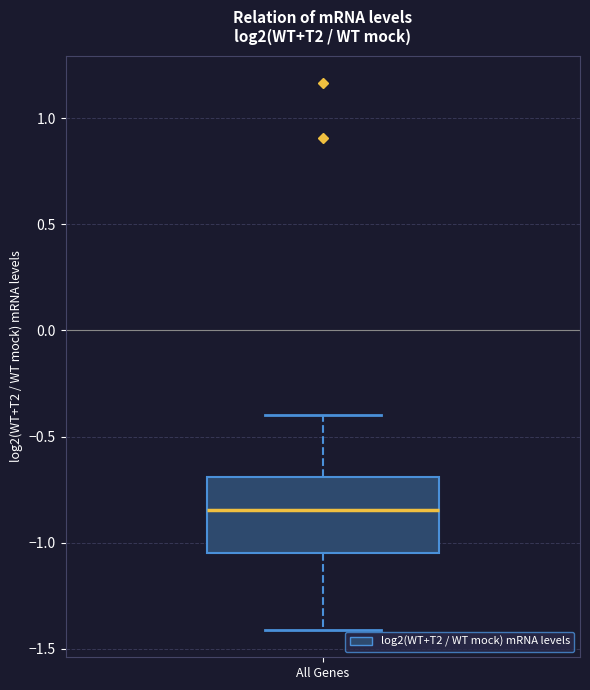

Read this box plot against the y-axis: the position of the median line, the range covered by the box, and the ends of both whiskers. The values are not printed on the chart, so give them approximately, as read against the axis.

median -0.85, box -1.05 to -0.70, whiskers -1.40 to -0.40